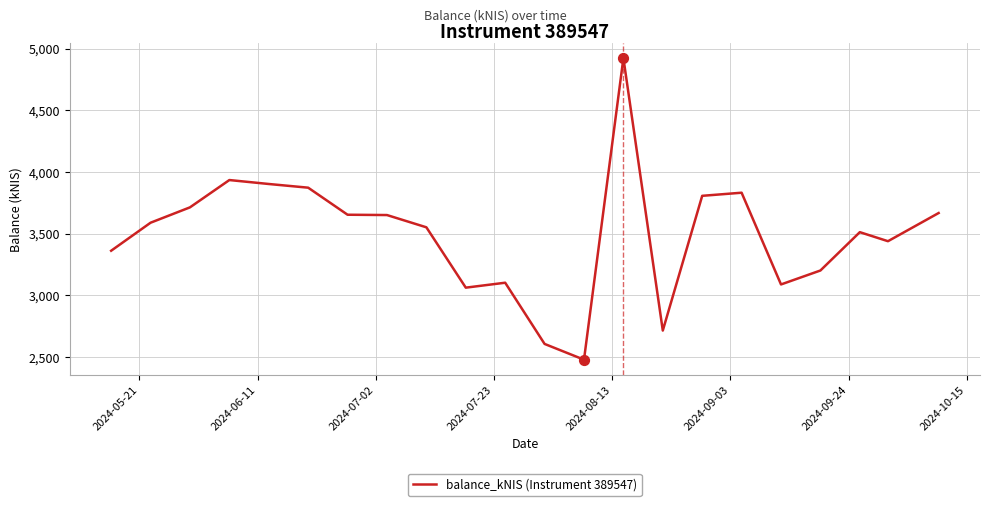

What is the minimum value shown in the chart?

2476.6